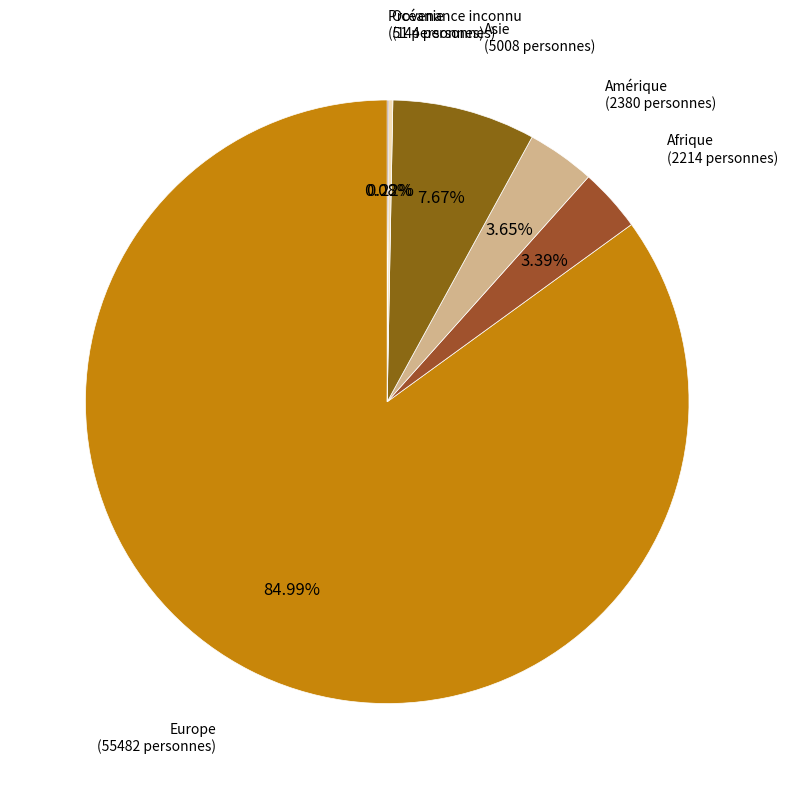

To the nearest percent, what is the difference between the largest and smallest slice percentages?

85%